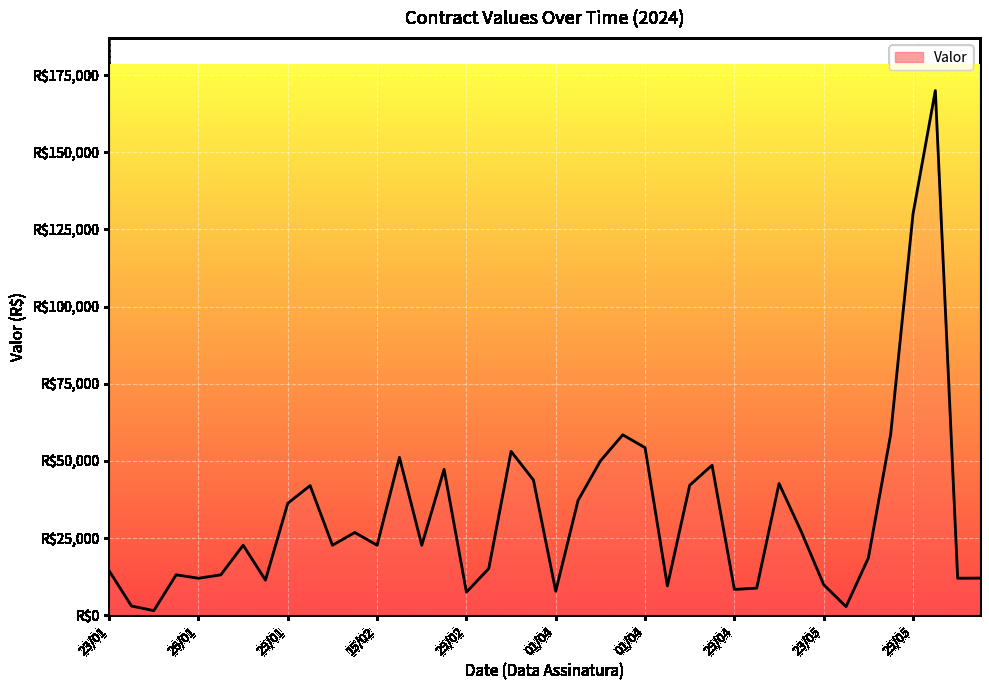

Does the chart have visible grid lines?

Yes